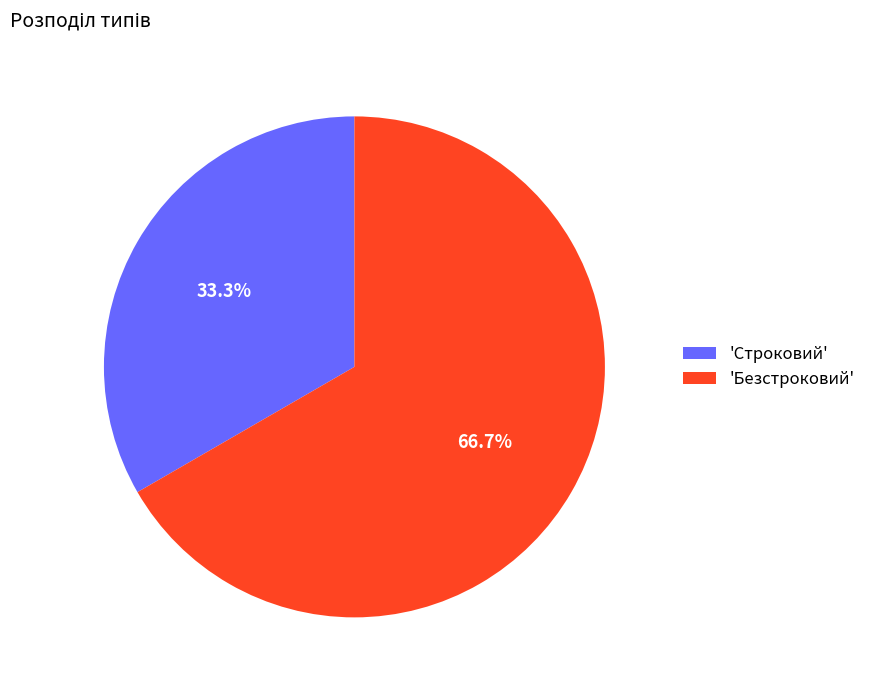

Rank the categories by value from lowest to highest.

'Строковий', 'Безстроковий'